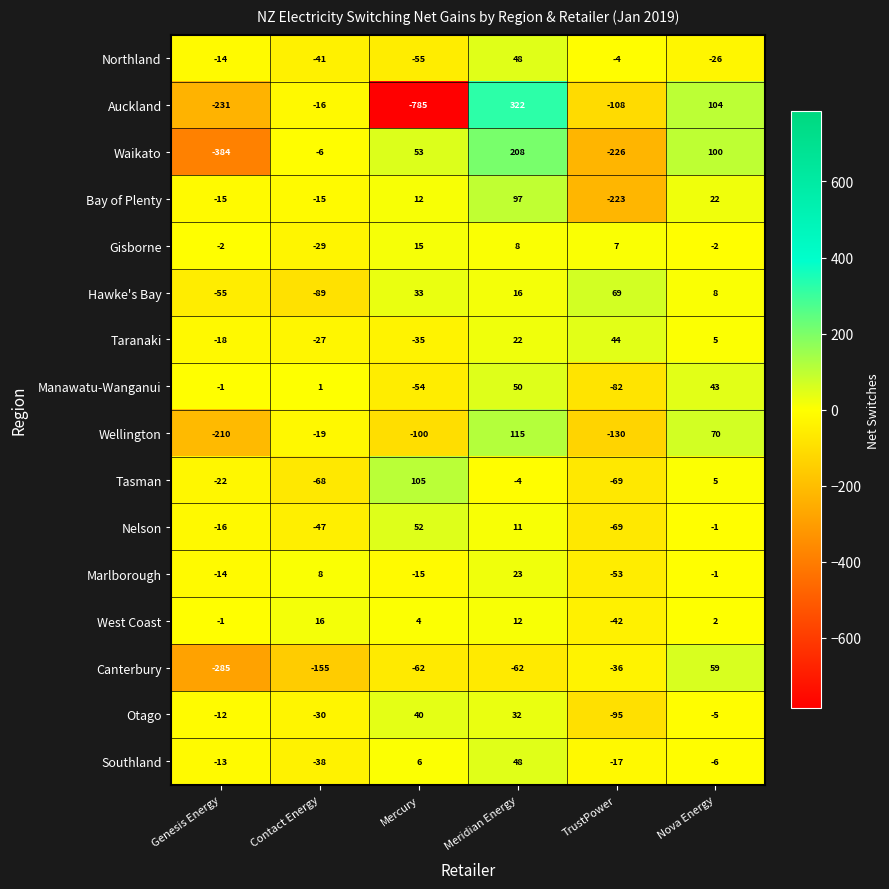

At which category is the sum across all series the highest?

Meridian Energy